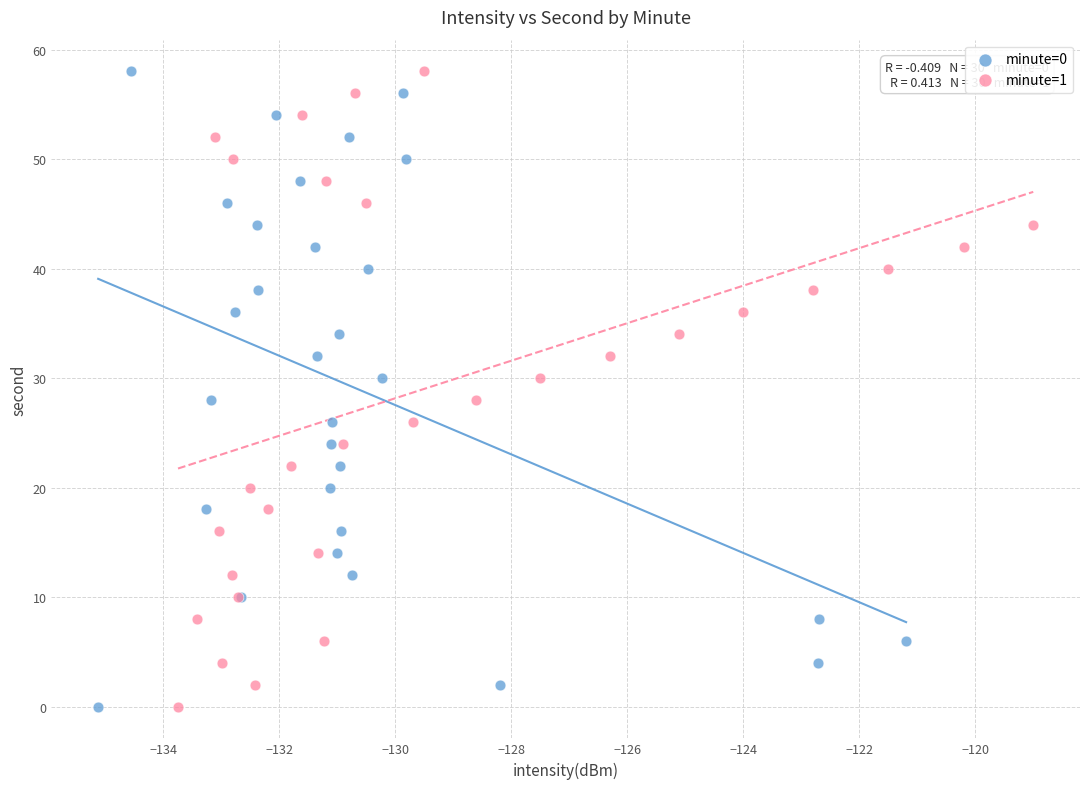

What are all the series names shown in the legend?

minute=0, minute=1